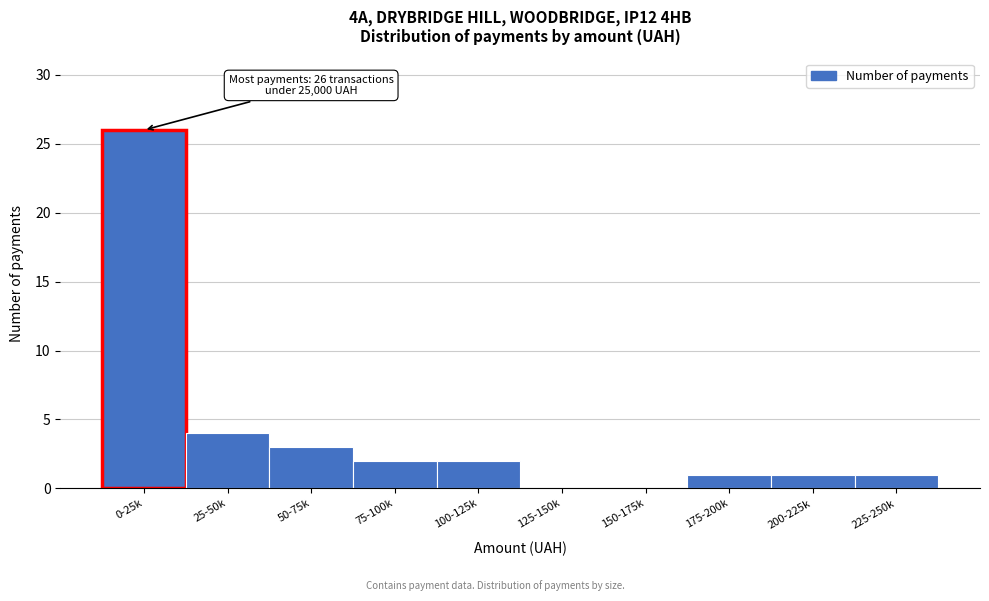

Reading left to right, transcribe all the data shown in this chart.

0-25k=26	25-50k=4	50-75k=3	75-100k=2	100-125k=2	125-150k=0	150-175k=0	175-200k=1	200-225k=1	225-250k=1